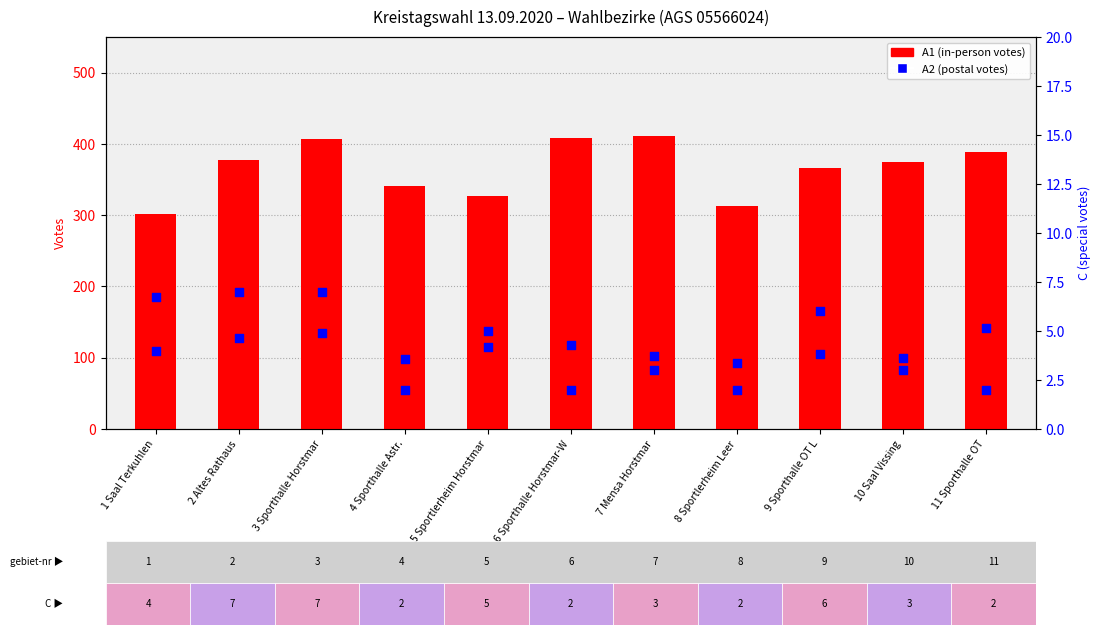

Which series contains the lowest Y value?

A2 (postal votes)